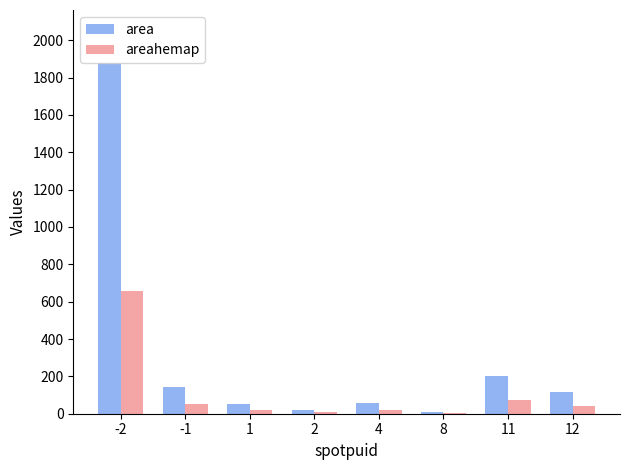

At which label does area first exceed 119?

-2